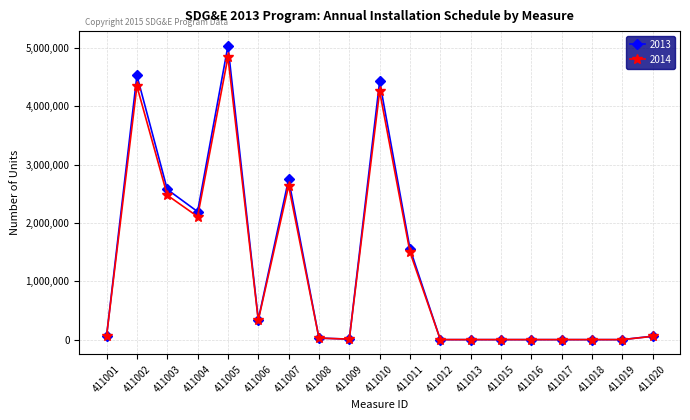

The 2013 series shows 1140885 at 411007. True or false?

False